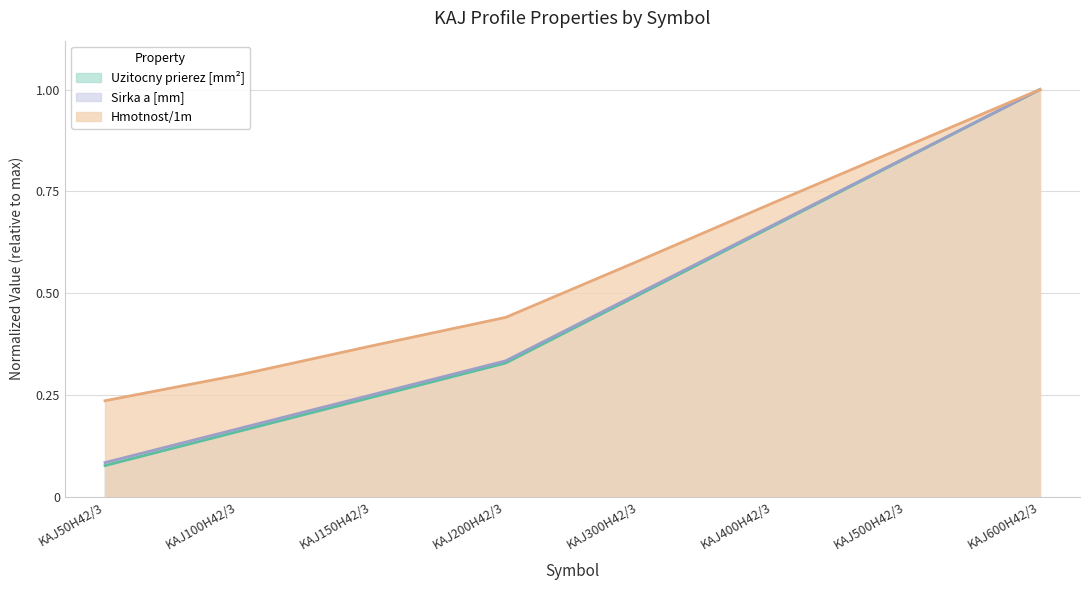

Which series has the largest range (max minus min)?

Uzitocny prierez [mm²]